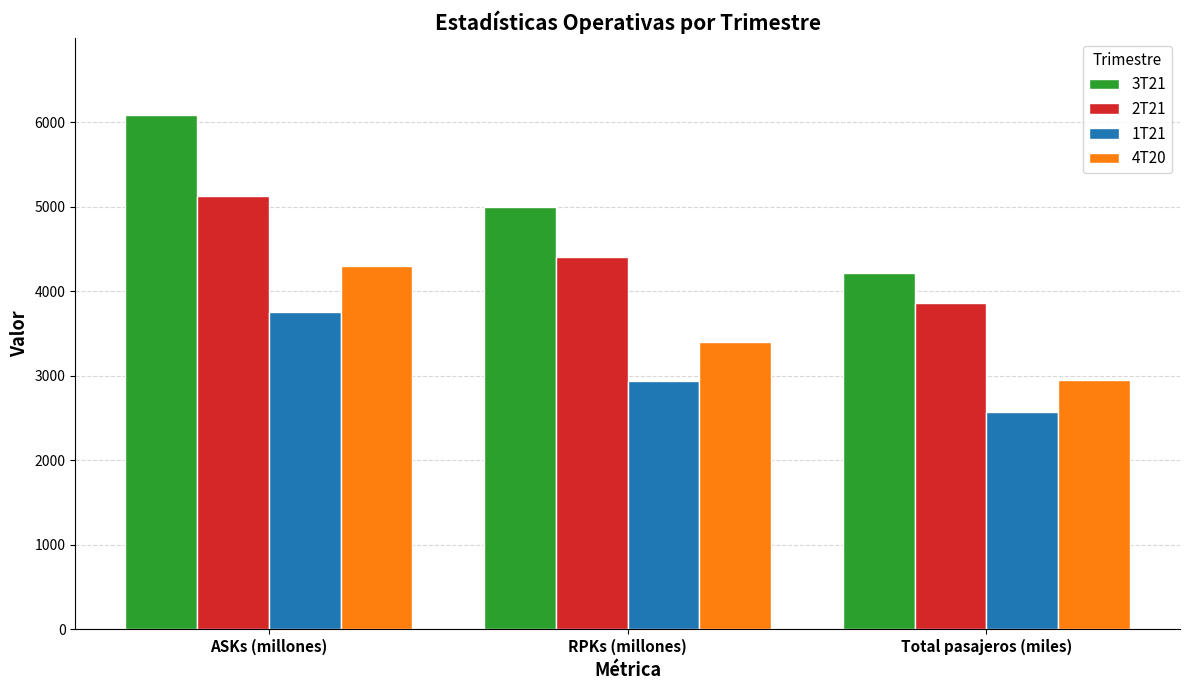

How many distinct data groups are displayed?

4